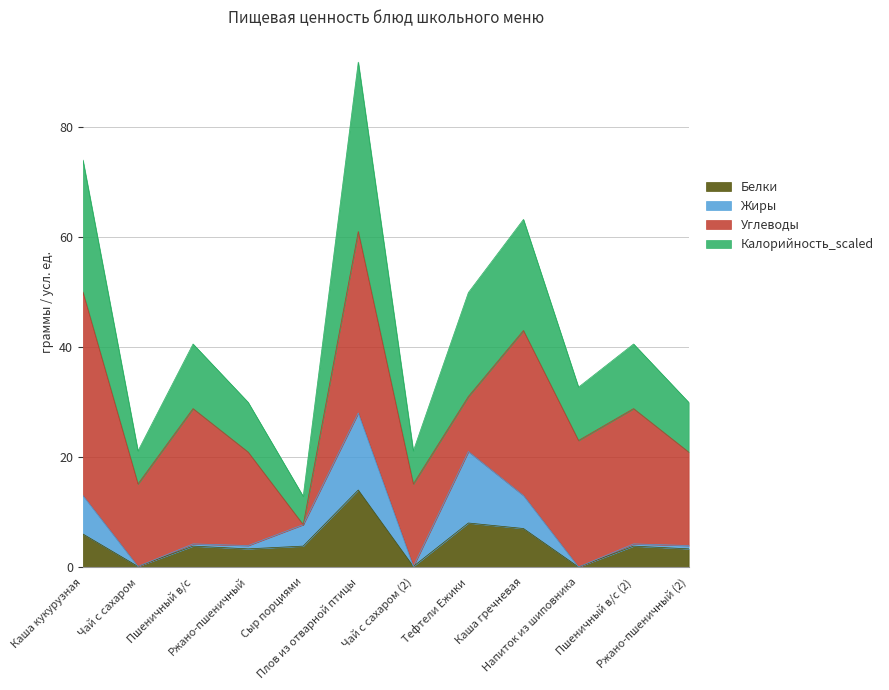

How many interior local peaks does the Калорийность_scaled series have?

4